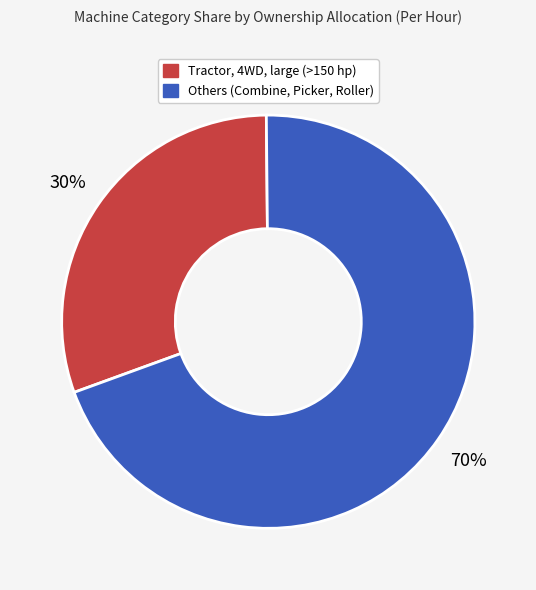

Is there a majority slice in this chart?

Yes